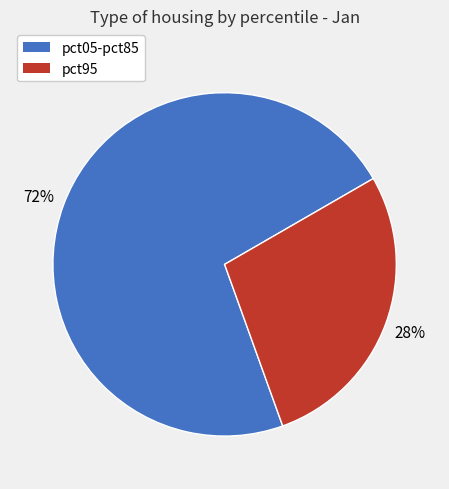

To the nearest percent, what percentage of the pie is pct95?

28%